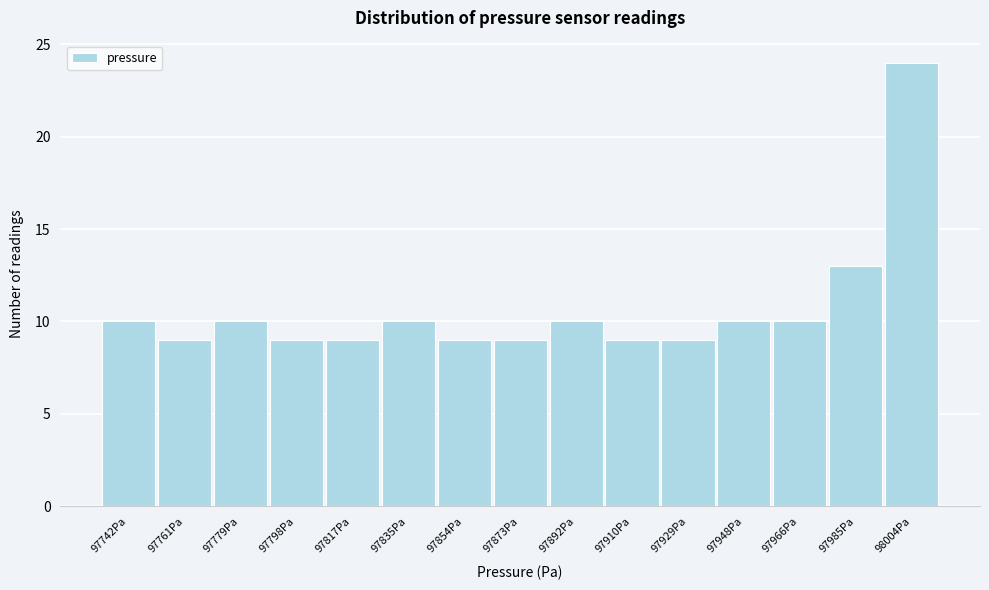

Reading left to right, list all the values displayed in this chart.

10	9	10	9	9	10	9	9	10	9	9	10	10	13	24